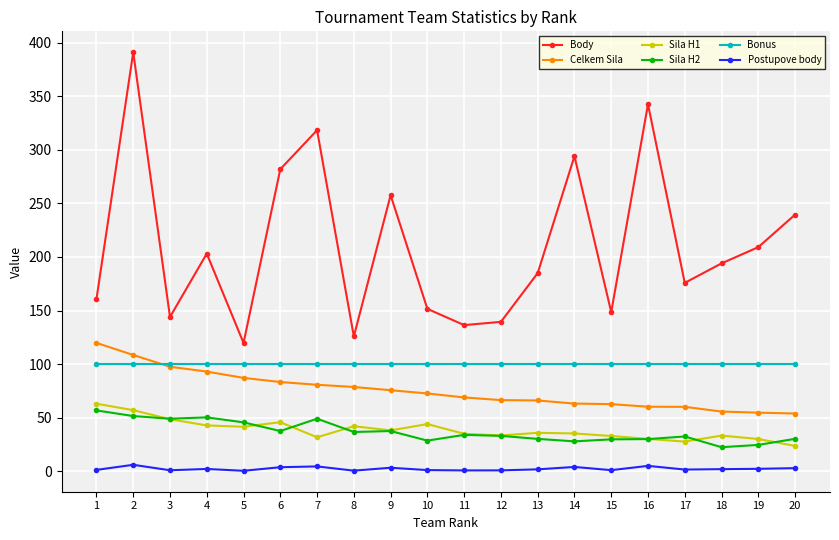

What is the maximum value for Celkem Sila?

119.8